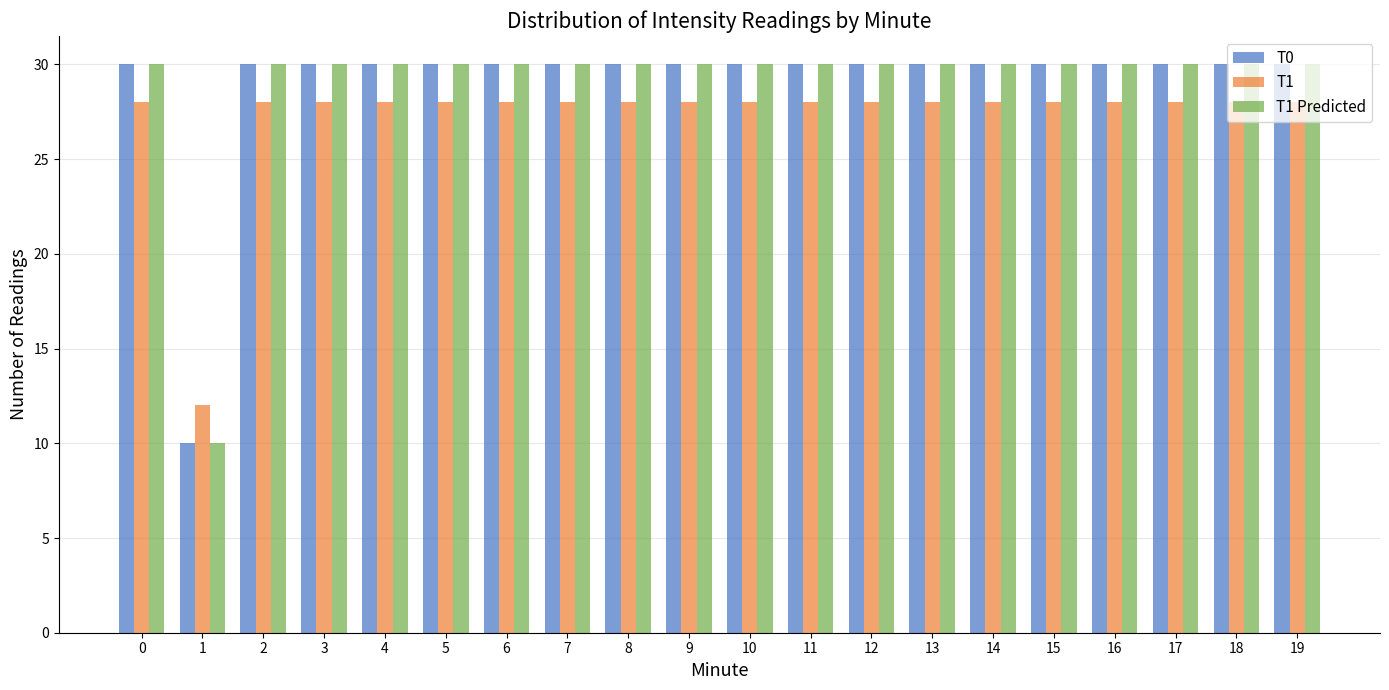

What is the difference between the highest and lowest values at 9?

2